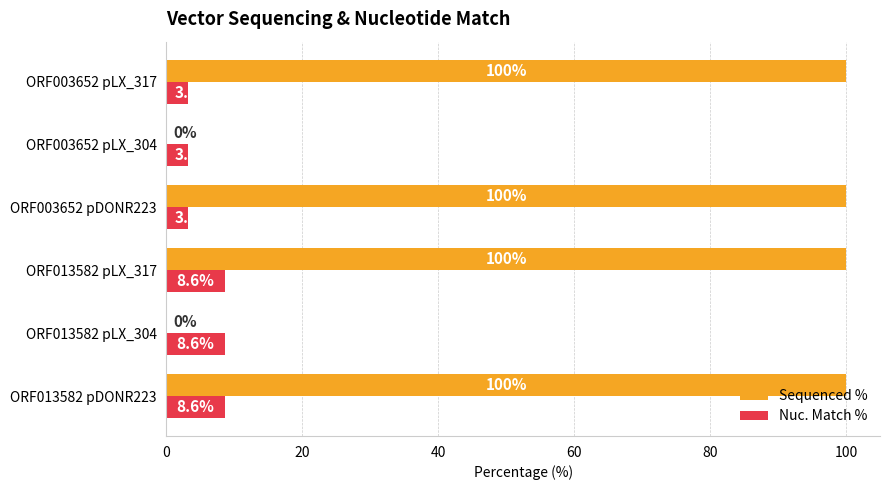

Which series changed the most between ORF013582 pLX_317 and ORF003652 pLX_317?

Nuc. Match %